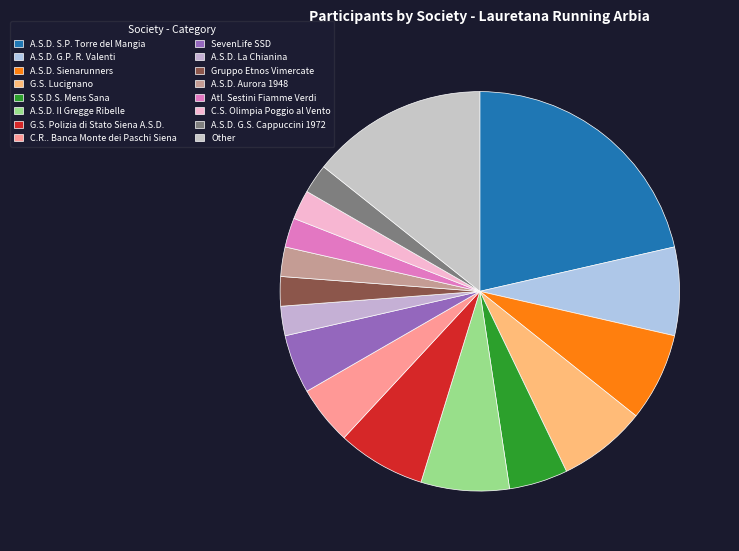

True or false: A.S.D. Aurora 1948 accounts for 2% of the total.

True